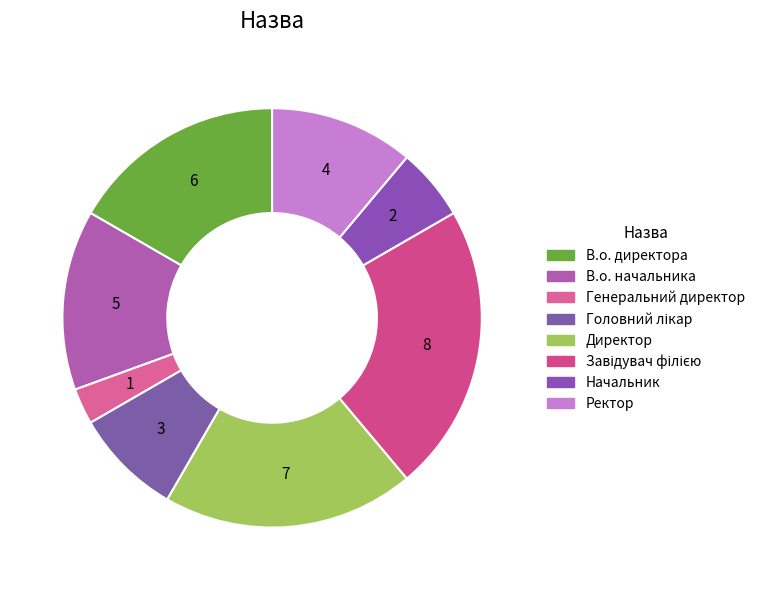

To the nearest percent, what portion does В.о. начальника represent?

14%